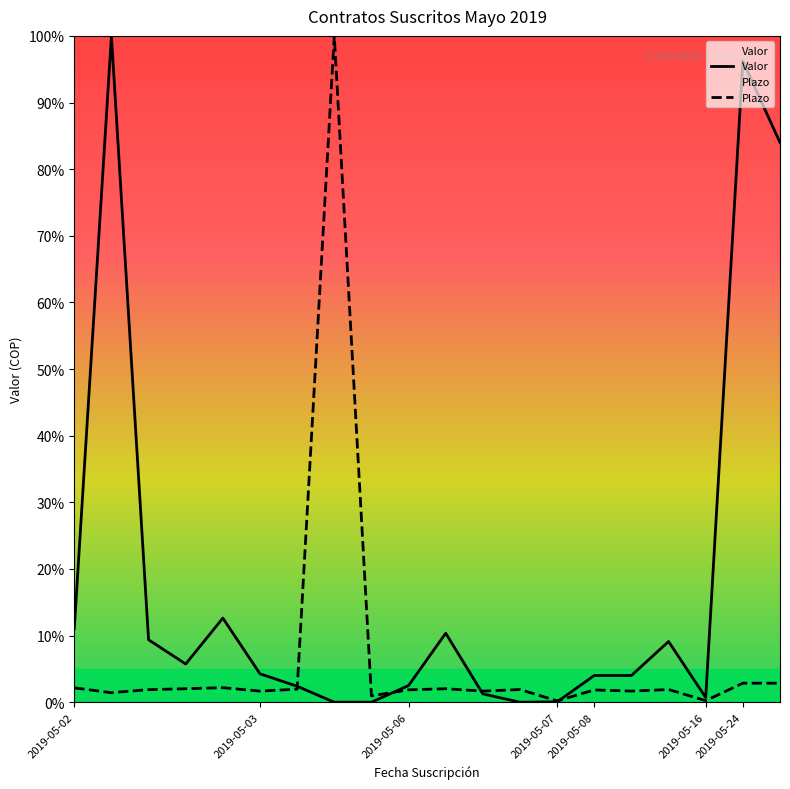

What position from the left is 10?

11